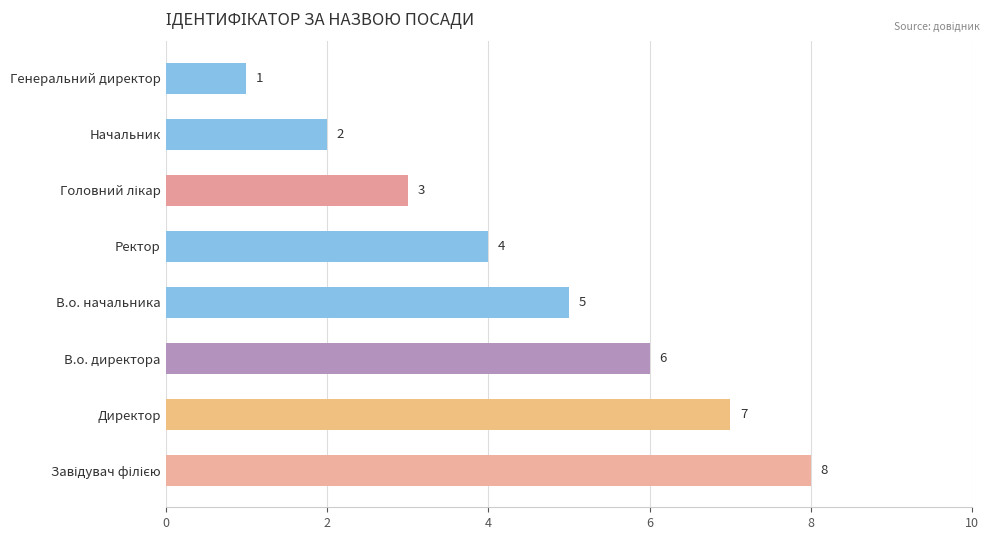

How many bars are there in total?

8